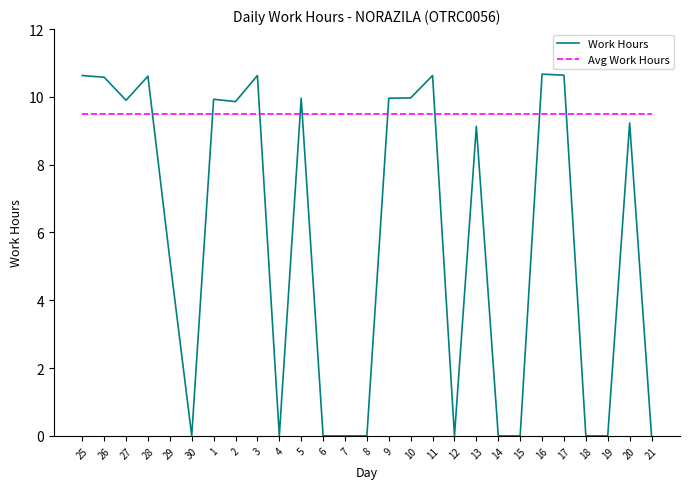

At how many categories does at least one series exceed 5?

27